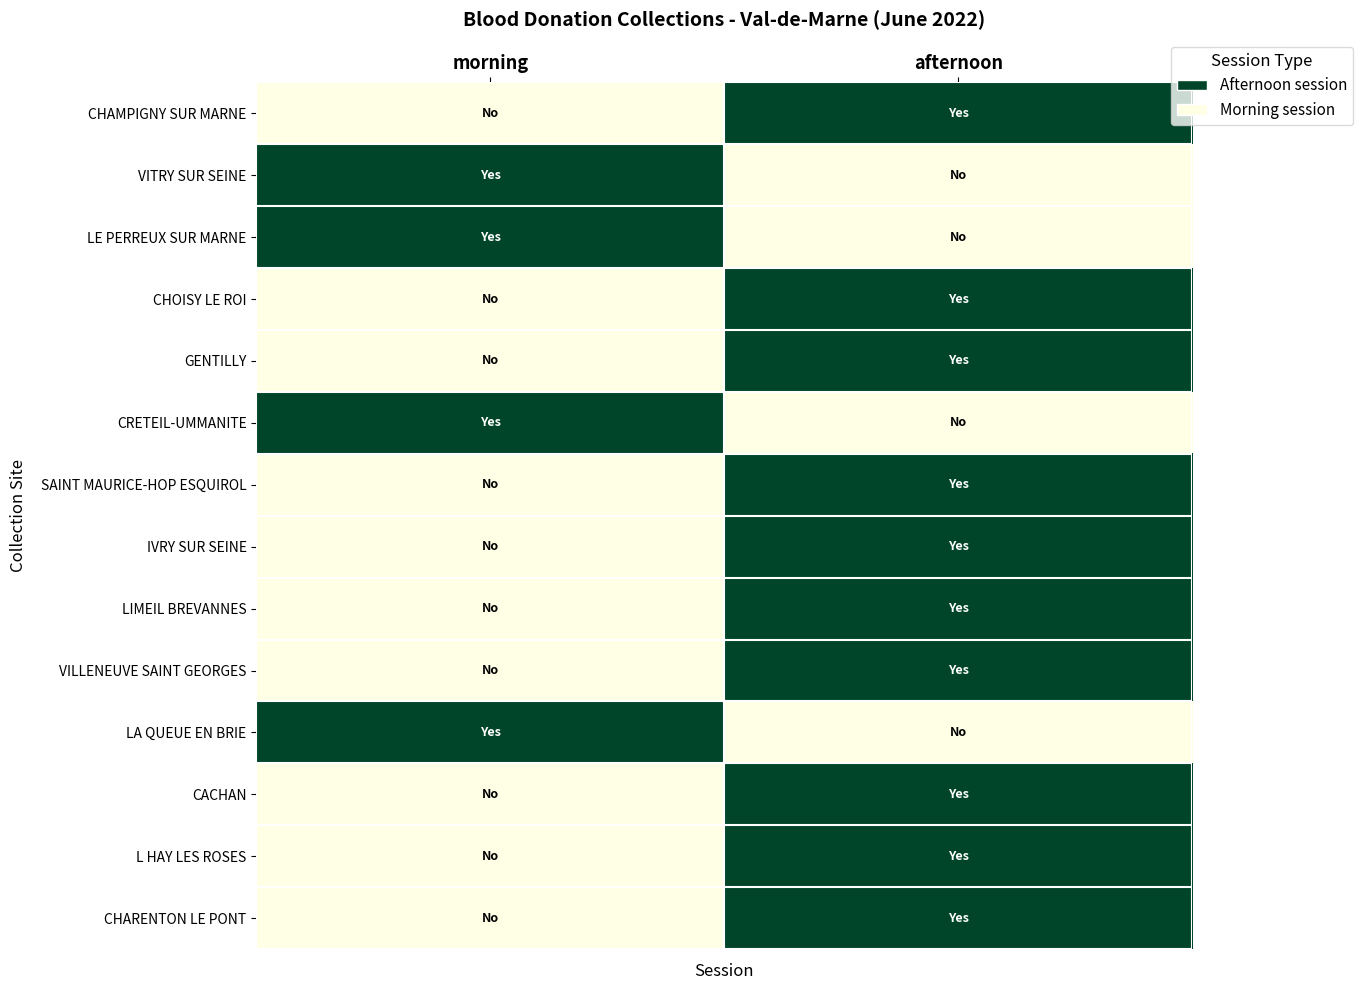

Reading left to right, what are all the values shown in this chart?

CHAMPIGNY SUR MARNE: morning=0	afternoon=1
VITRY SUR SEINE: morning=1	afternoon=0
LE PERREUX SUR MARNE: morning=1	afternoon=0
CHOISY LE ROI: morning=0	afternoon=1
GENTILLY: morning=0	afternoon=1
CRETEIL-UMMANITE: morning=1	afternoon=0
SAINT MAURICE-HOP ESQUIROL: morning=0	afternoon=1
IVRY SUR SEINE: morning=0	afternoon=1
LIMEIL BREVANNES: morning=0	afternoon=1
VILLENEUVE SAINT GEORGES: morning=0	afternoon=1
LA QUEUE EN BRIE: morning=1	afternoon=0
CACHAN: morning=0	afternoon=1
L HAY LES ROSES: morning=0	afternoon=1
CHARENTON LE PONT: morning=0	afternoon=1